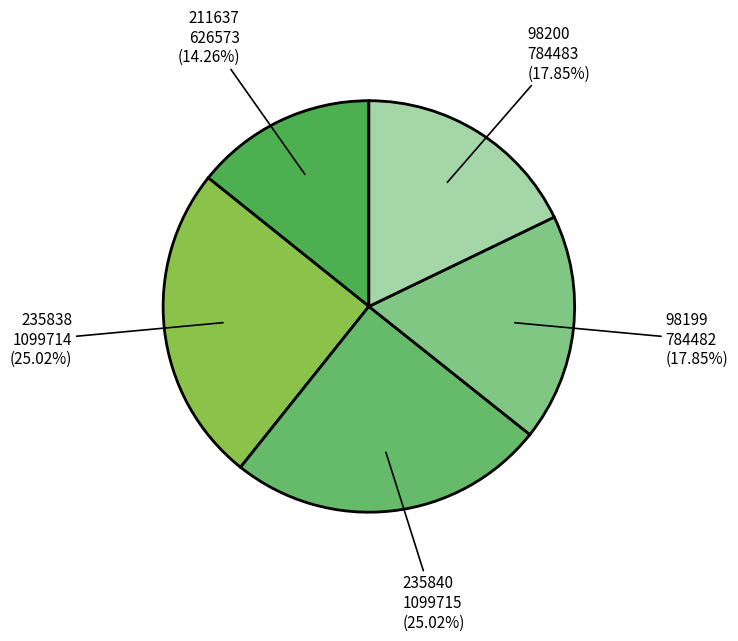

To the nearest percent, what portion does 98199 represent?

18%